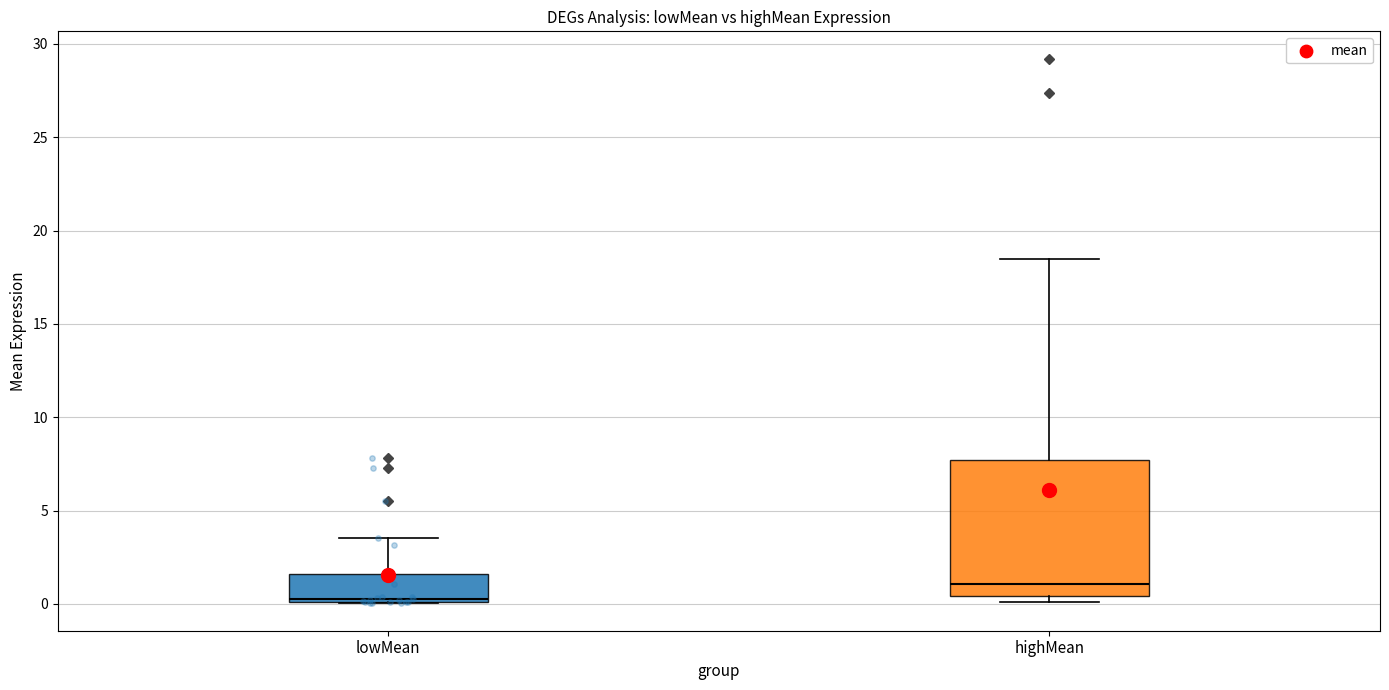

Where is the upper edge of the box for lowMean on the y-axis? The values are not printed on the chart, so give them approximately, as read against the axis.

1.5